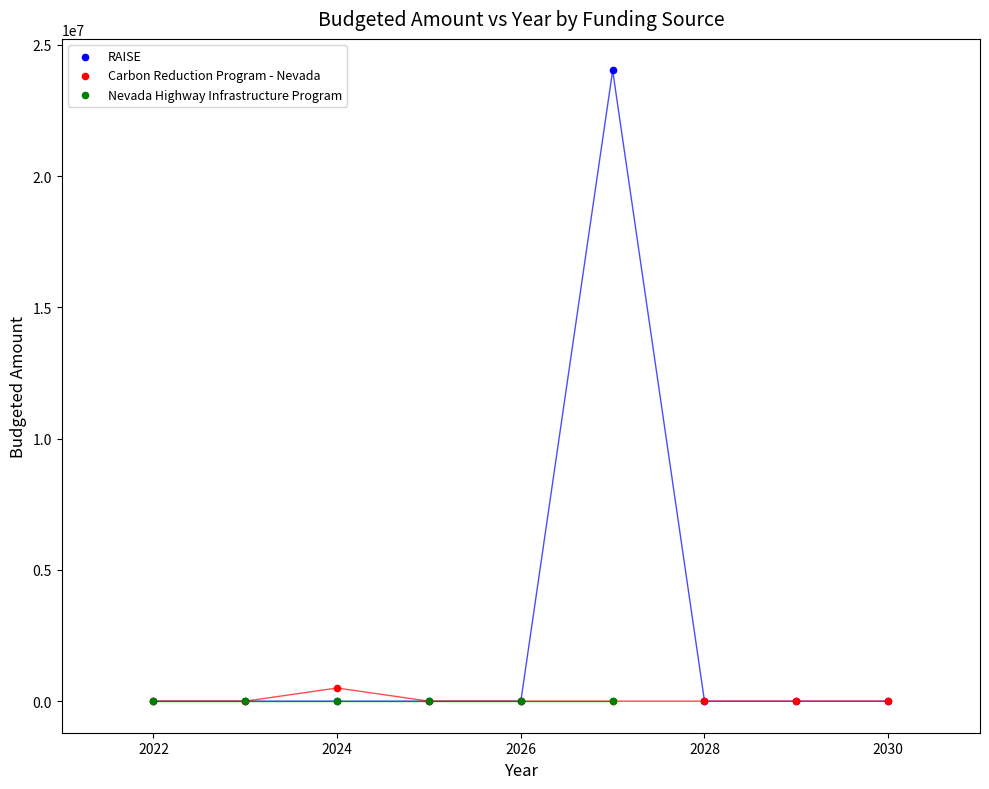

Which series contains the highest Y value?

RAISE